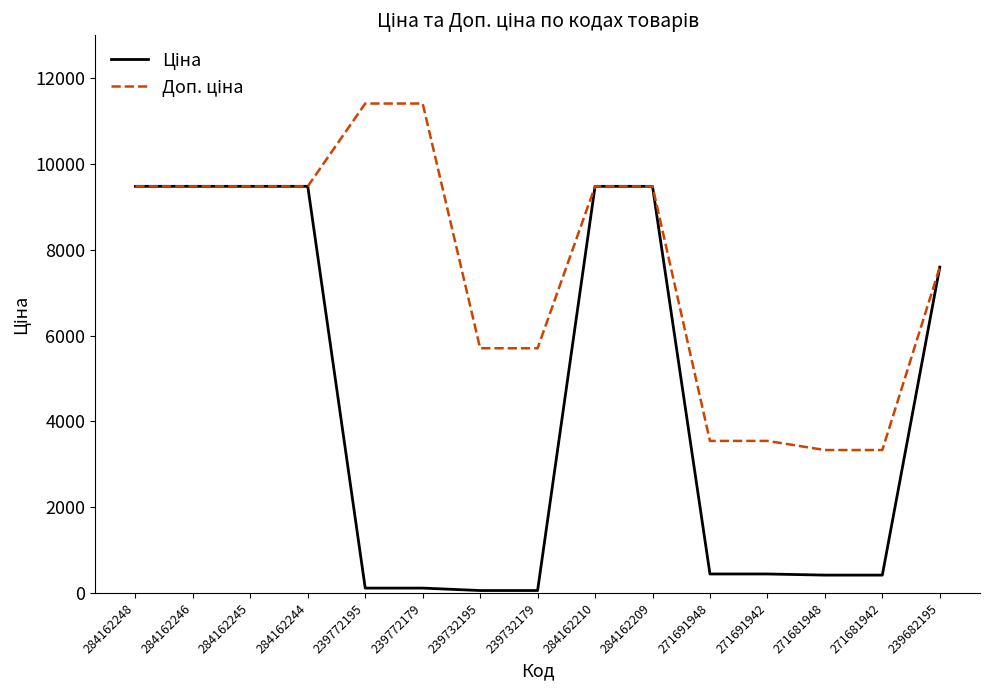

What is the total value across all series at 284162209?

18960.1